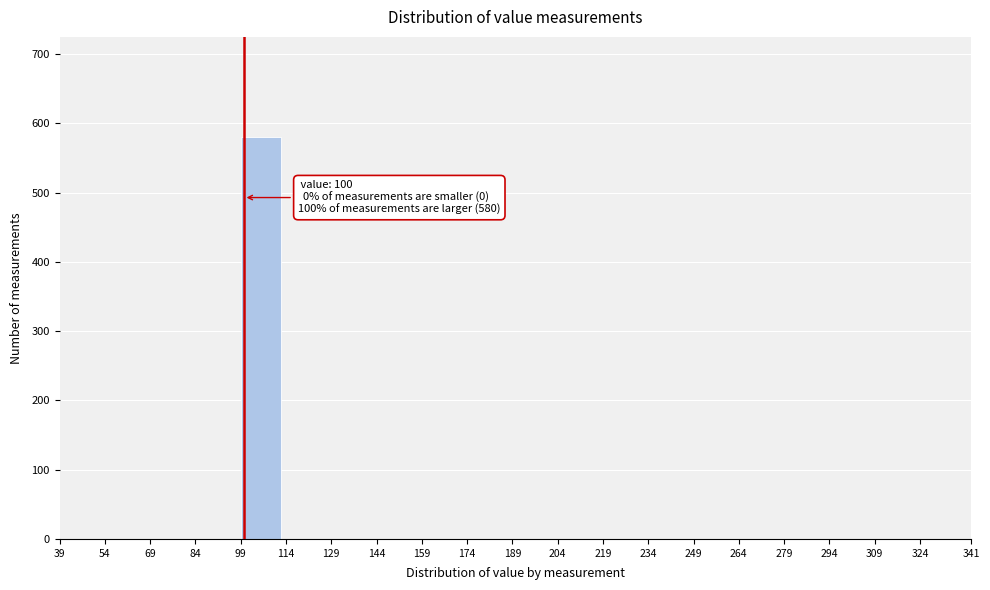

Over which range of the x-axis is the bar tallest?

99 to 114